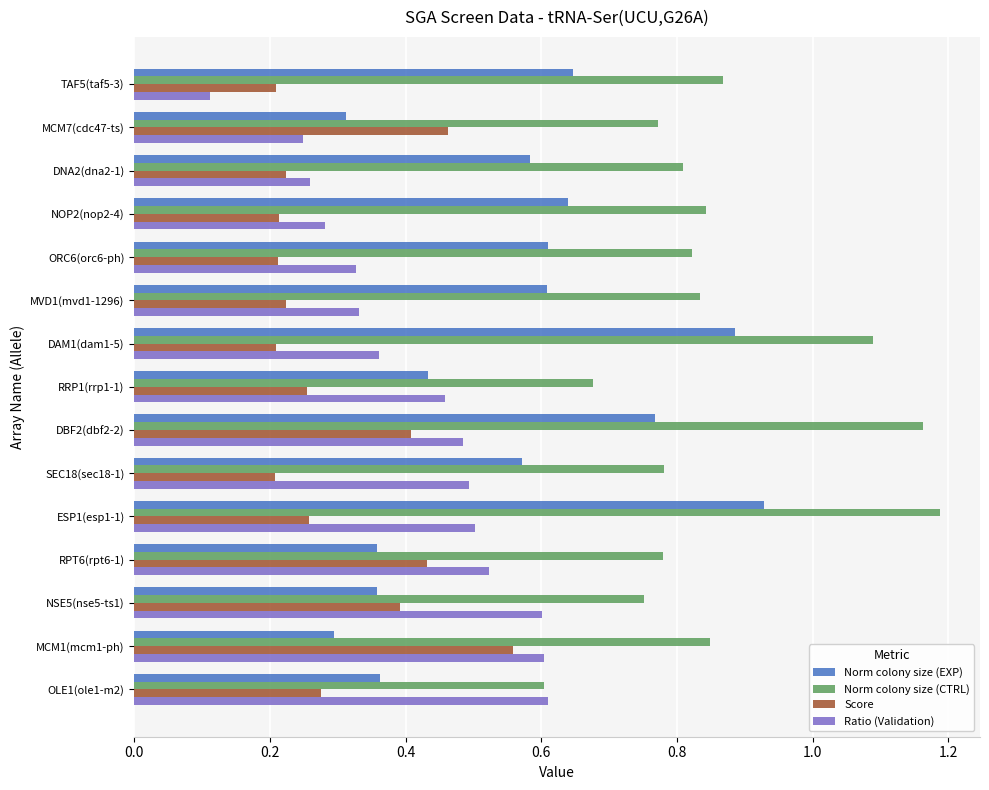

Count the Norm colony size (CTRL) values in the range 0 to 1.

12